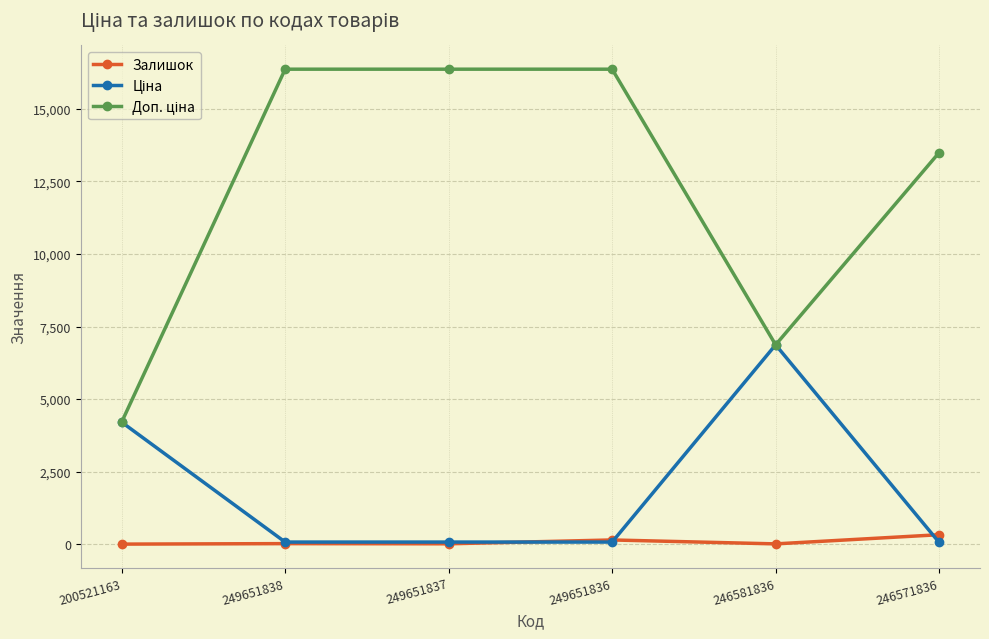

The Залишок series shows 326.0 at 246571836. True or false?

True